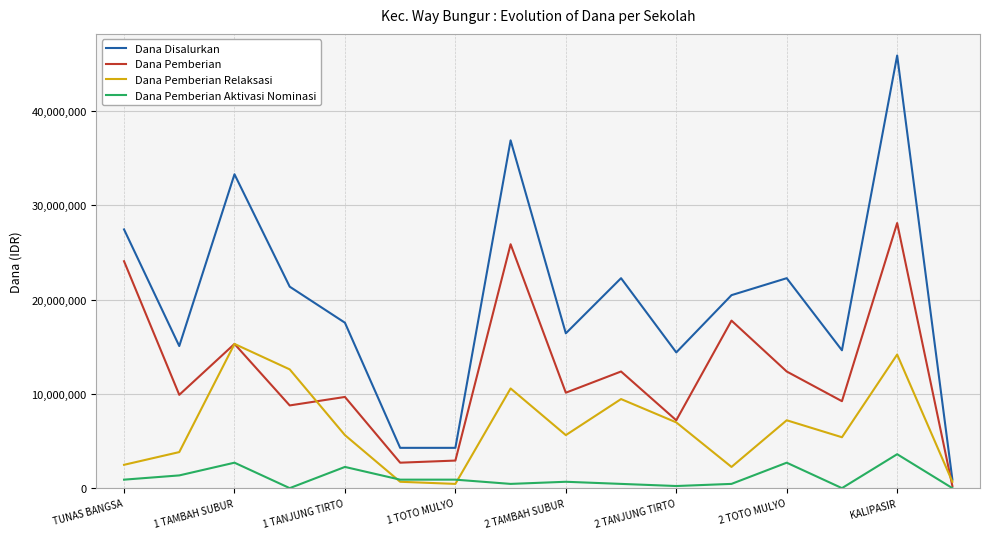

True or false: Dana Pemberian Aktivasi Nominasi and Dana Disalurkan cross at least once.

False